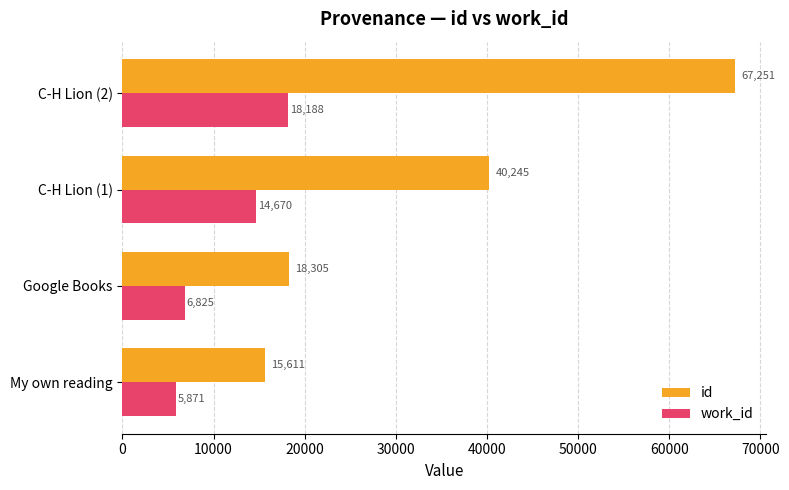

Which series has the largest total across all categories?

id